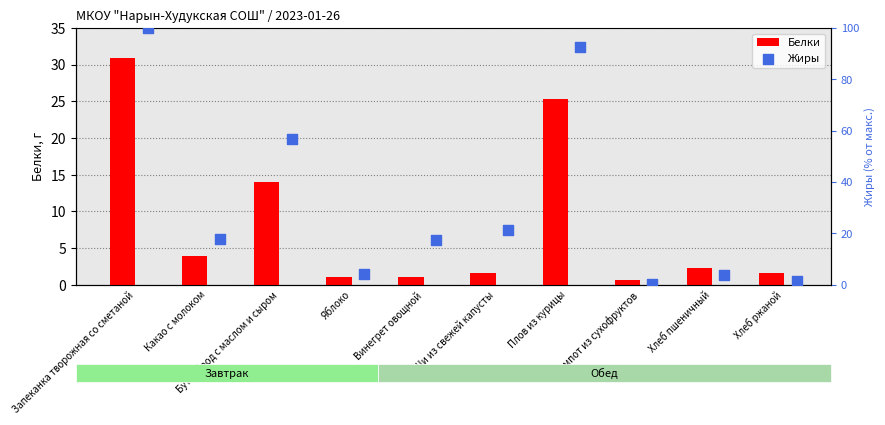

True or false: Белки has a value of 25.4 at Плов из курицы.

True